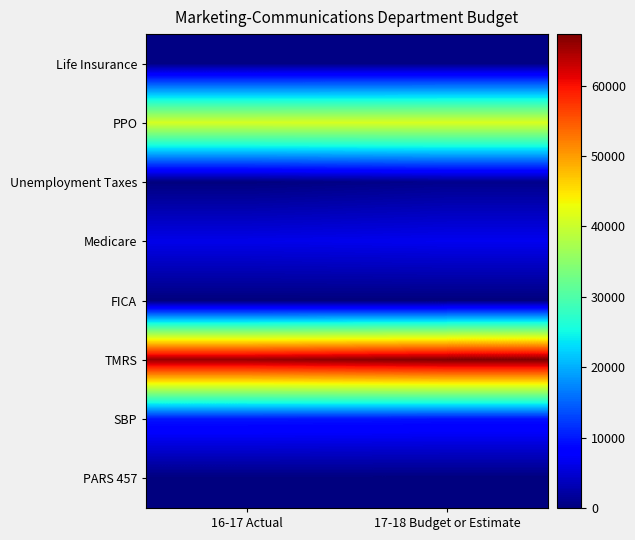

What is the difference between the highest and lowest values at 16-17 Actual?

65820